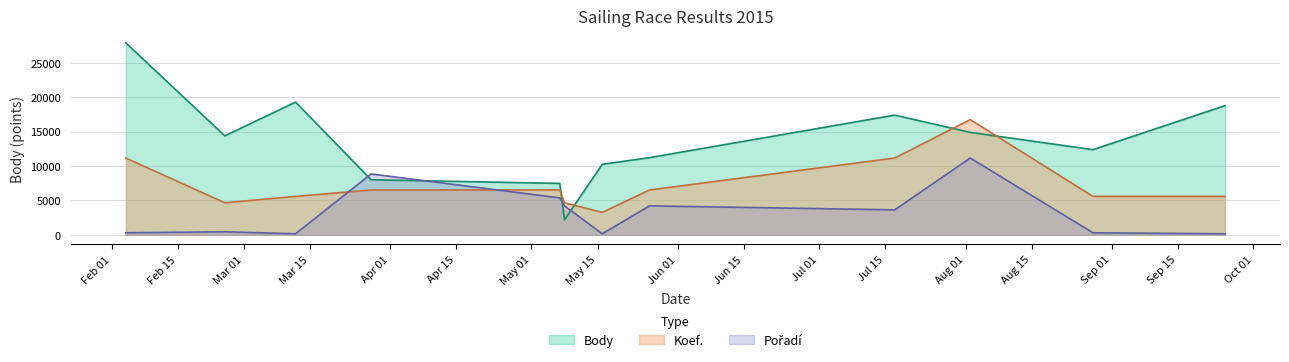

Where is Body nearest to the value 15032?

2015-08-02